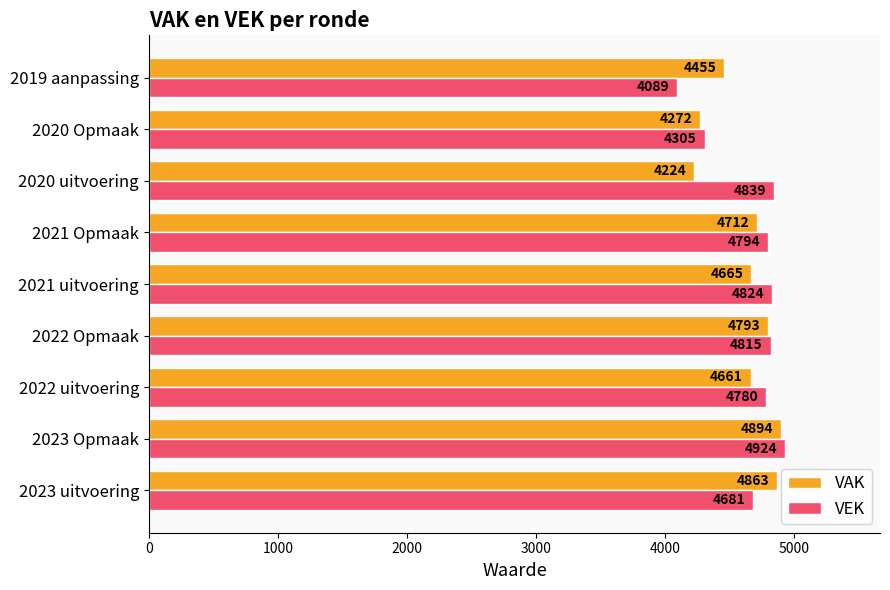

Which category has the lowest value in the VAK series?

2020 uitvoering